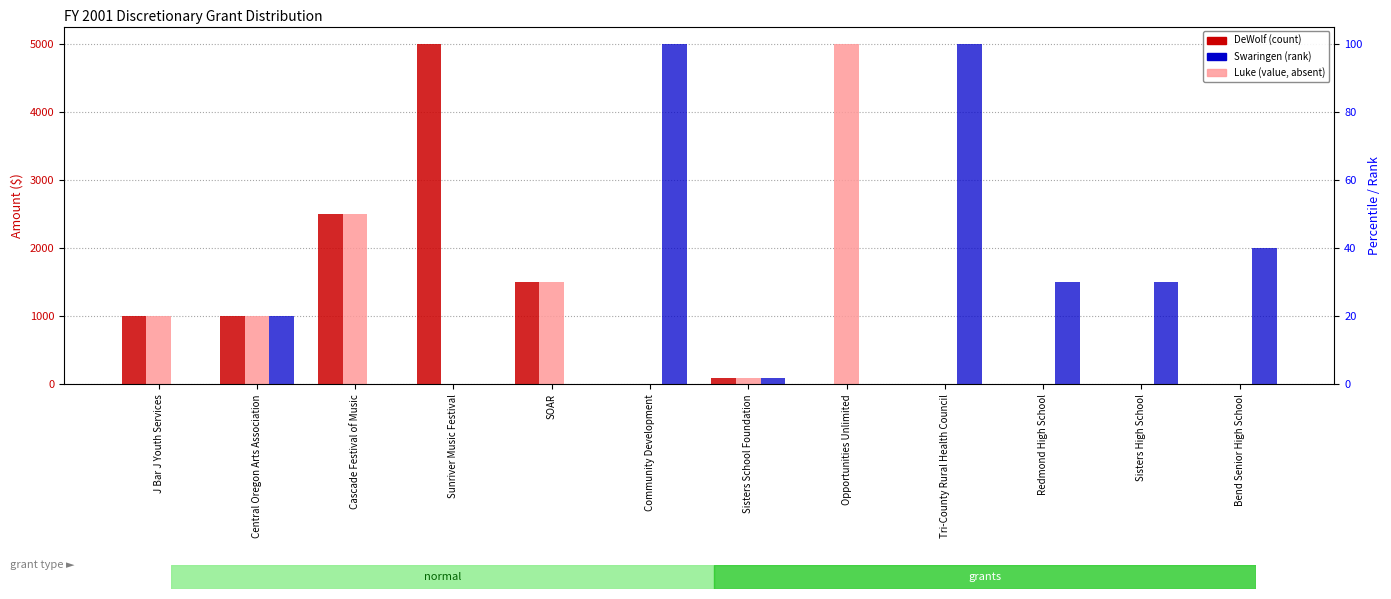

What is the difference between the maximum and minimum values in the Luke series?

5000